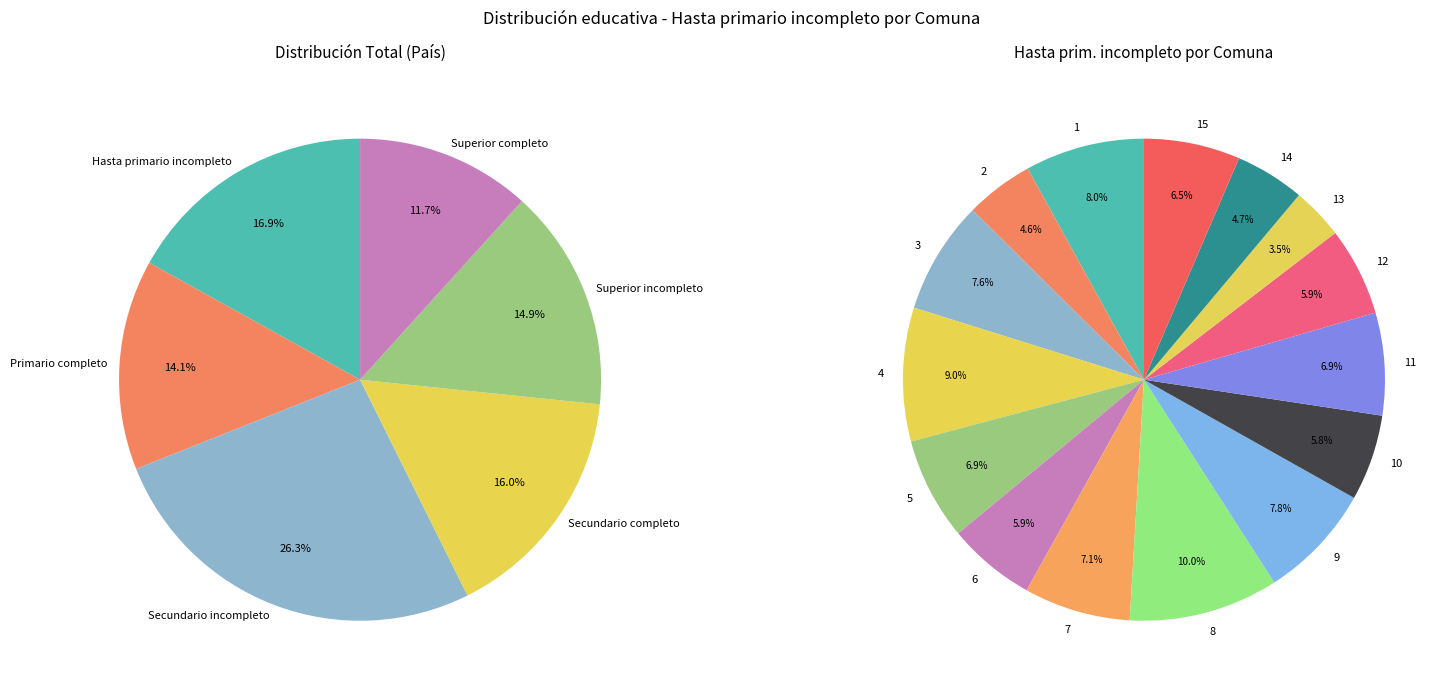

Rank the categories by value from lowest to highest.

13, 2, 14, 10, 6, 12, 15, 11, 5, 7, 3, 9, 1, 4, 8